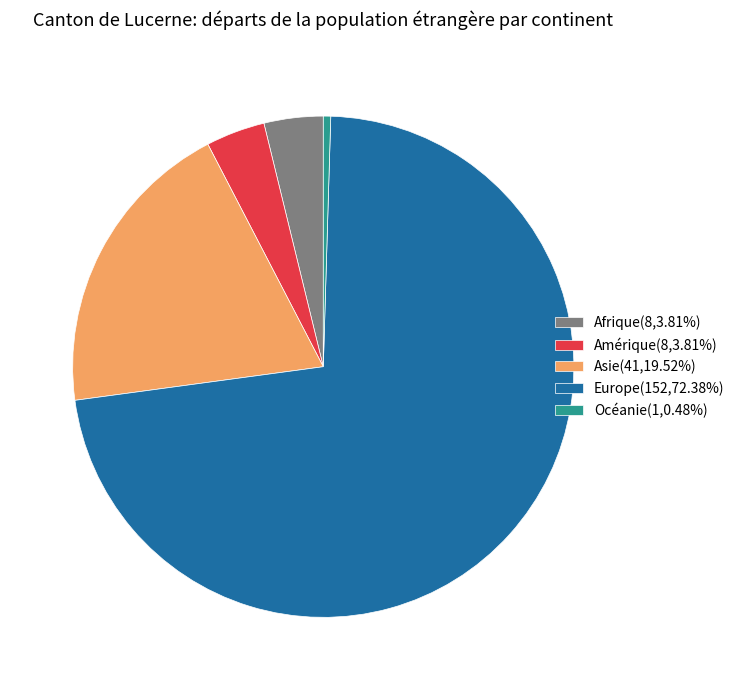

Is there a majority slice in this chart?

Yes